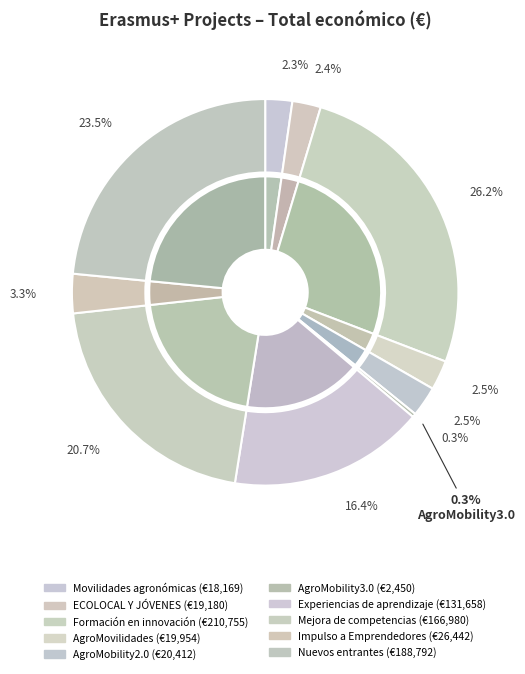

Does any single category account for the majority?

No